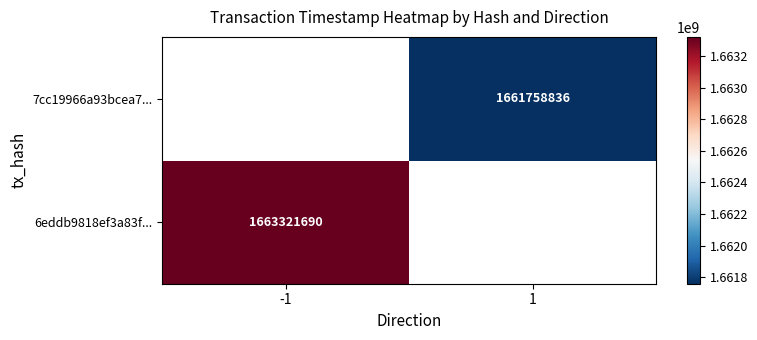

True or false: 7cc19966a93bcea7... has a value of 1039199517 at 1.

False